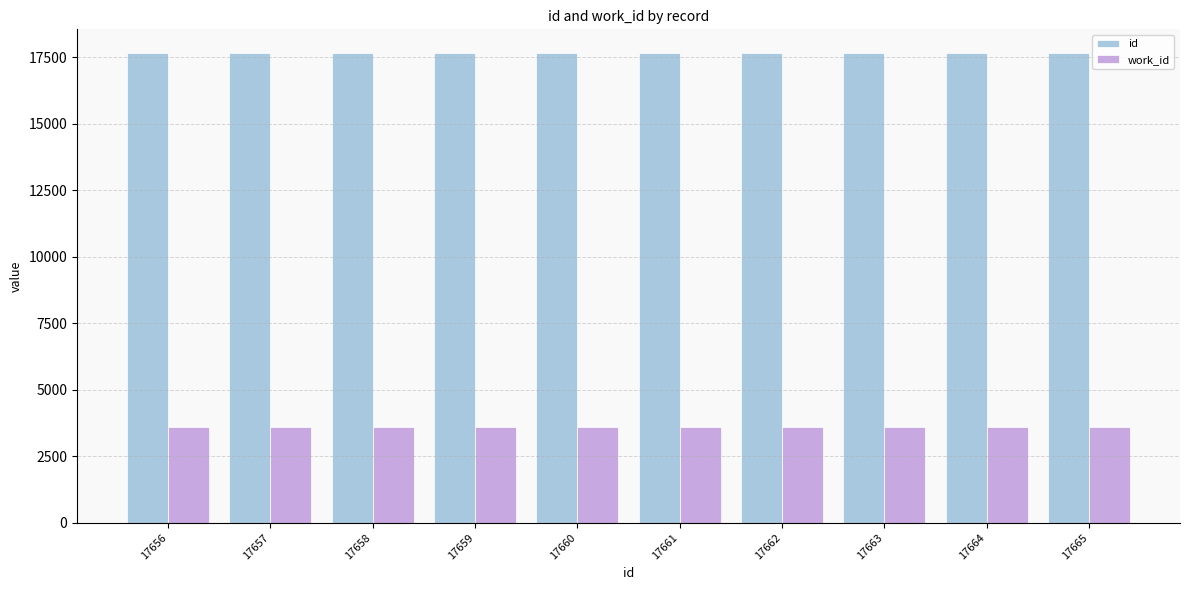

What is the minimum value shown in the chart?

3617